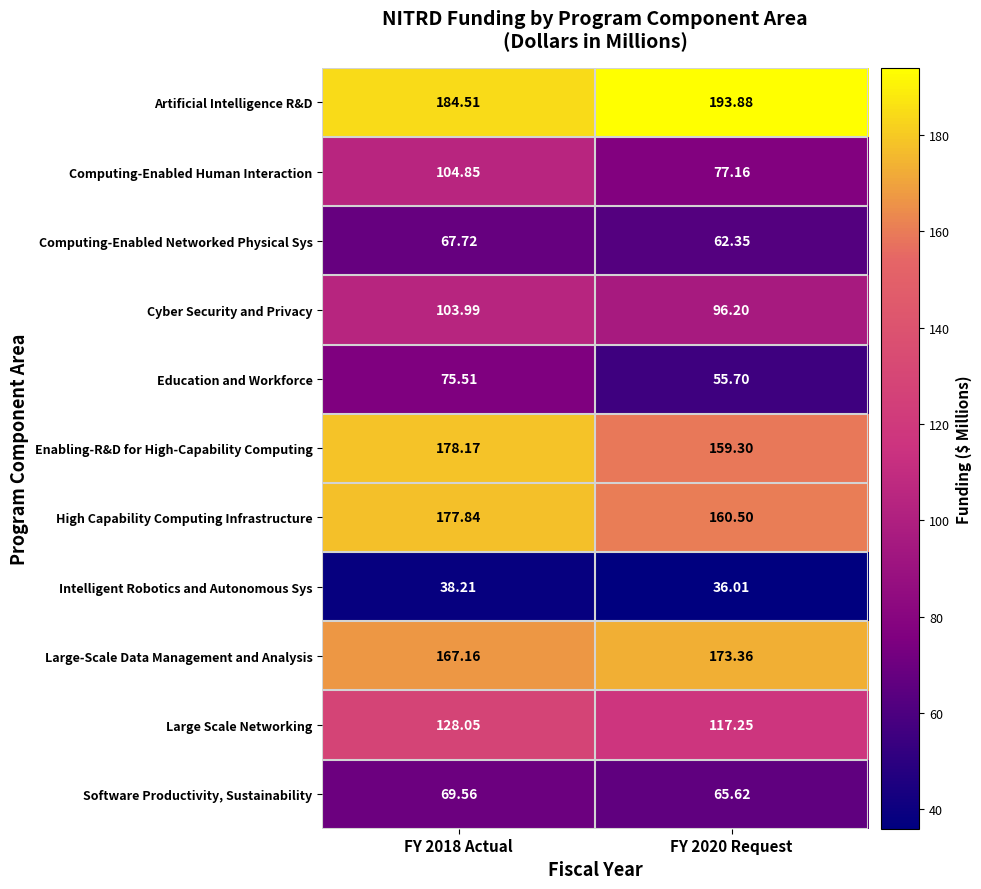

Rank the series at FY 2018 Actual from highest to lowest value.

Artificial Intelligence R&D, Enabling-R&D for High-Capability Computing, High Capability Computing Infrastructure, Large-Scale Data Management and Analysis, Large Scale Networking, Computing-Enabled Human Interaction, Cyber Security and Privacy, Education and Workforce, Software Productivity, Sustainability, Computing-Enabled Networked Physical Sys, Intelligent Robotics and Autonomous Sys